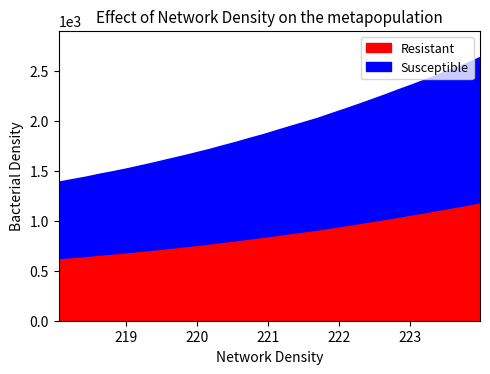

Read the value at 220.9264.

1866.2